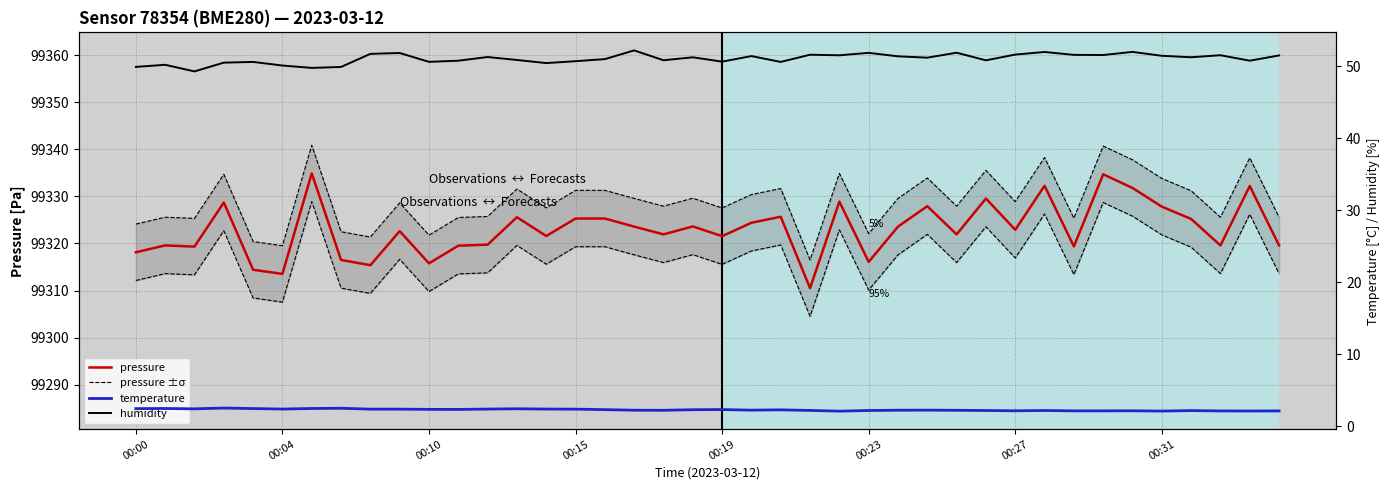

What is the difference between the maximum and minimum values in the temperature series?

0.4